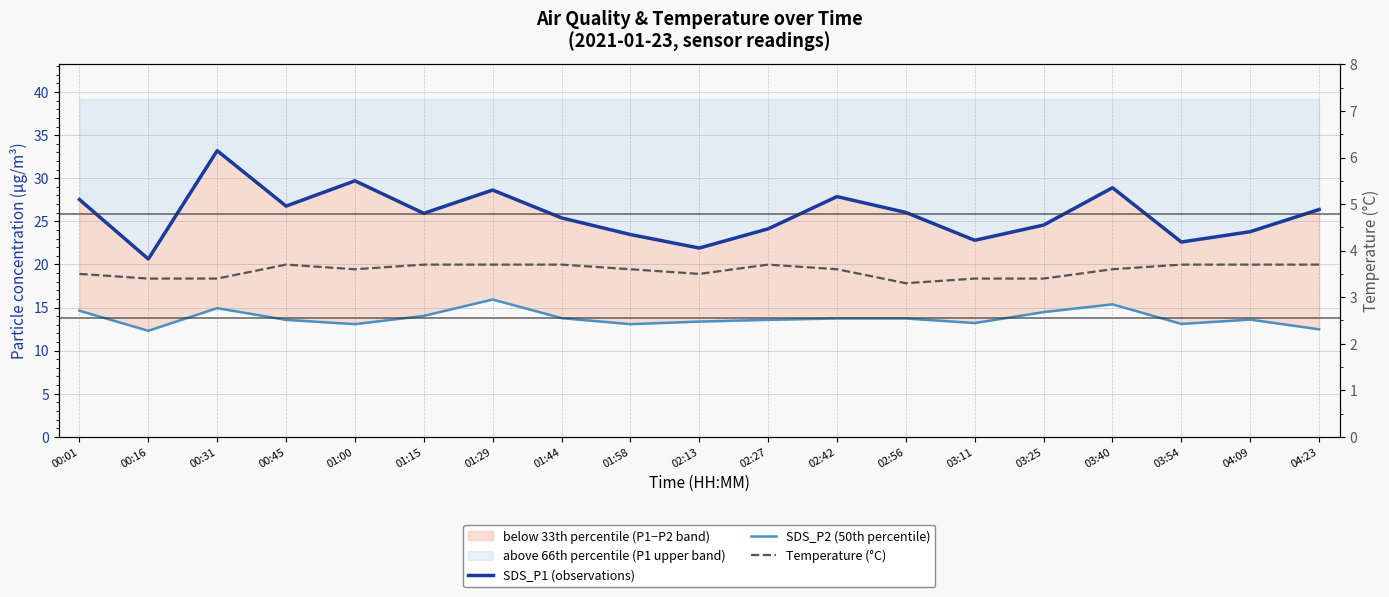

Reading left to right, what are all the values shown in this chart?

SDS_P1 (observations): 27.5	20.6	33.2	26.8	29.7	25.9	28.6	25.4	23.5	21.9	24.1	27.9	26.0	22.8	24.6	28.9	22.6	23.8	26.4
SDS_P2 (50th percentile): 14.6	12.3	14.9	13.6	13.1	14.0	15.9	13.8	13.1	13.4	13.6	13.7	13.7	13.2	14.5	15.4	13.1	13.6	12.5
Temperature (°C): 3.5	3.4	3.4	3.7	3.6	3.7	3.7	3.7	3.6	3.5	3.7	3.6	3.3	3.4	3.4	3.6	3.7	3.7	3.7